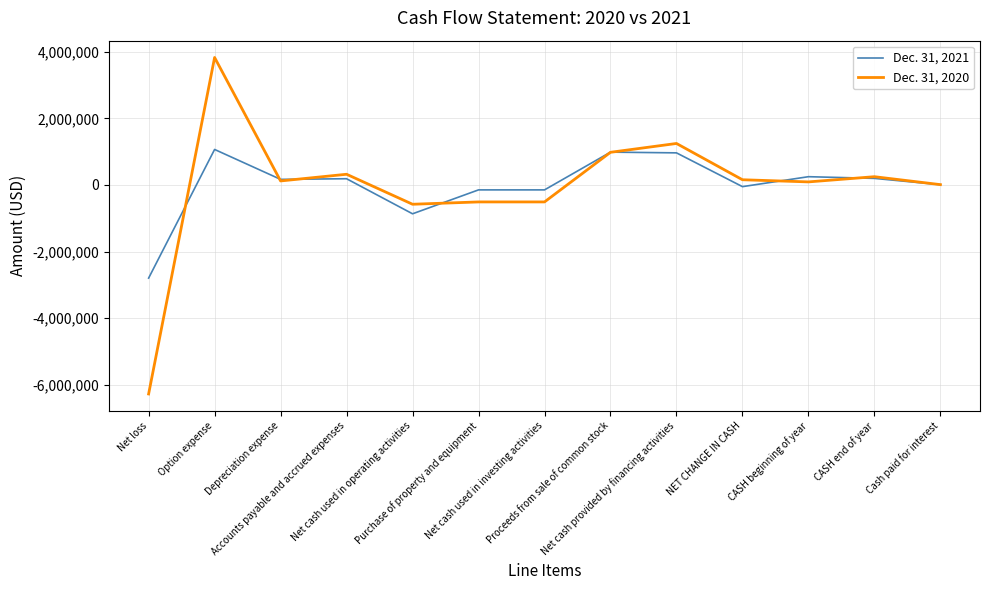

What is the smallest value displayed?

-6272910